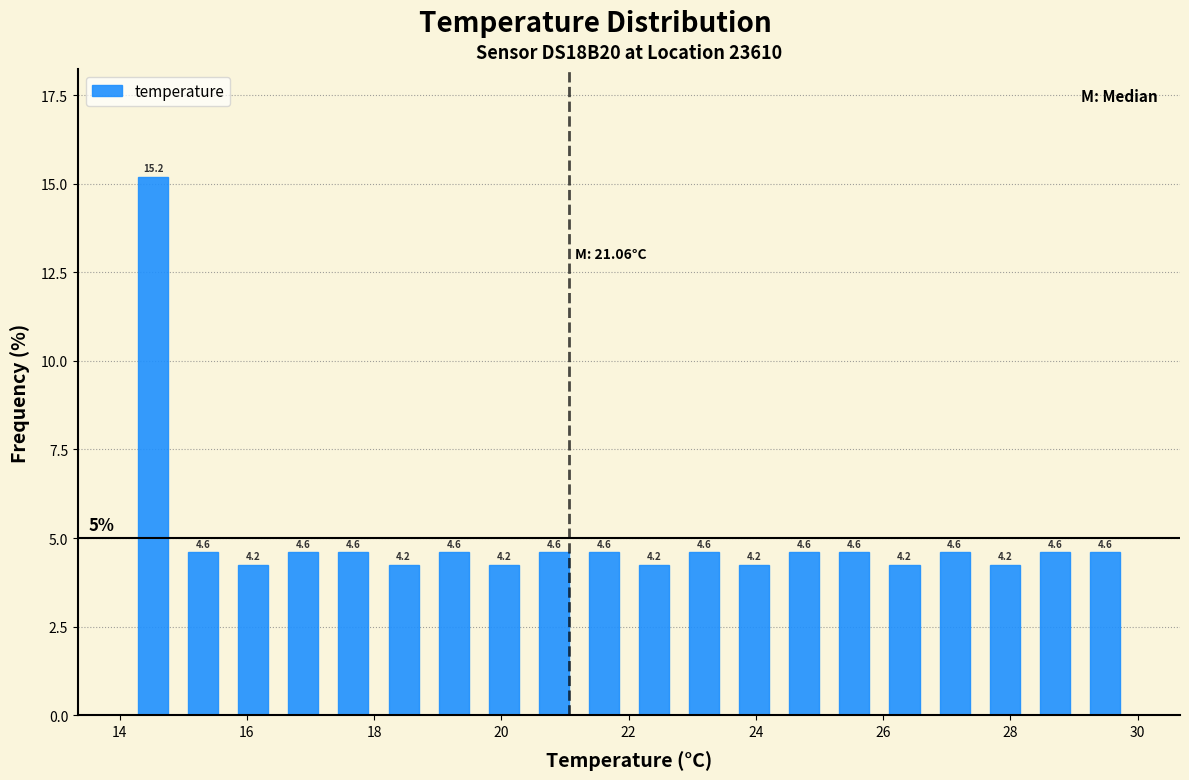

Read against the x-axis, roughly where is the centre of the tallest bar?

14.6